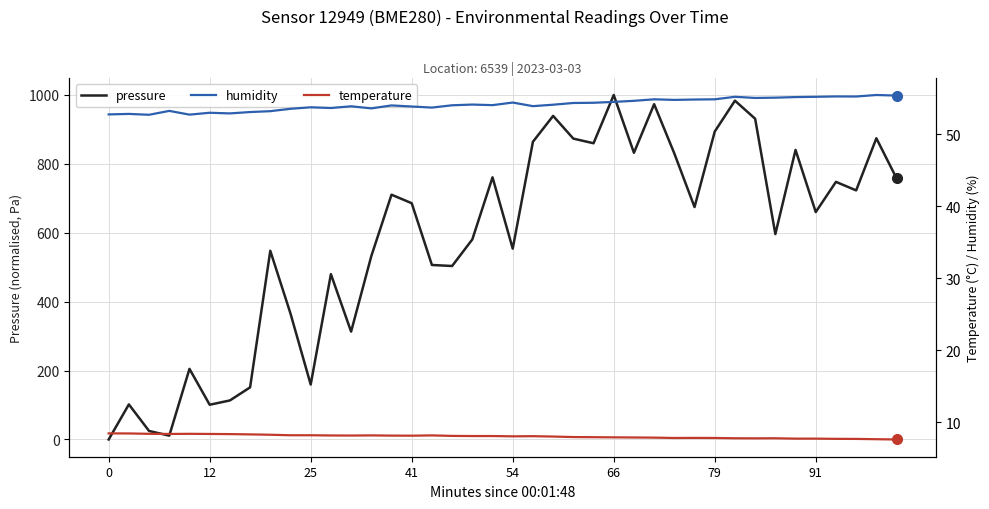

What is the maximum value for pressure?

1000.0